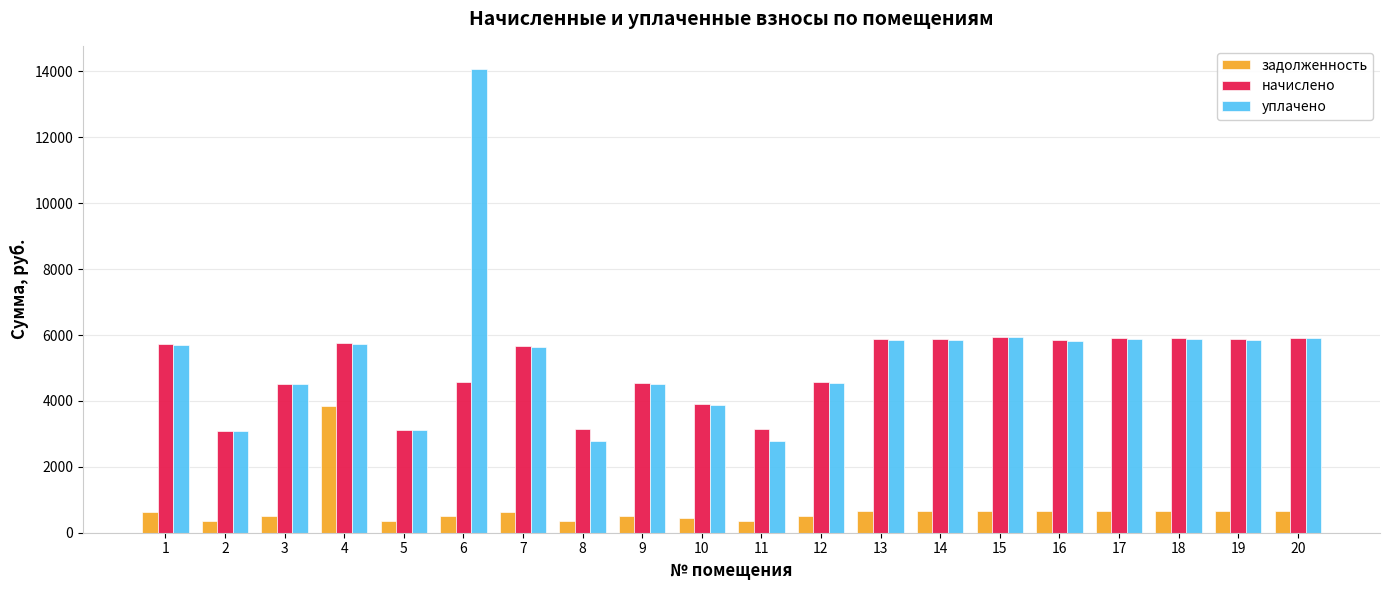

What is the average value of the начислено series?

4948.3